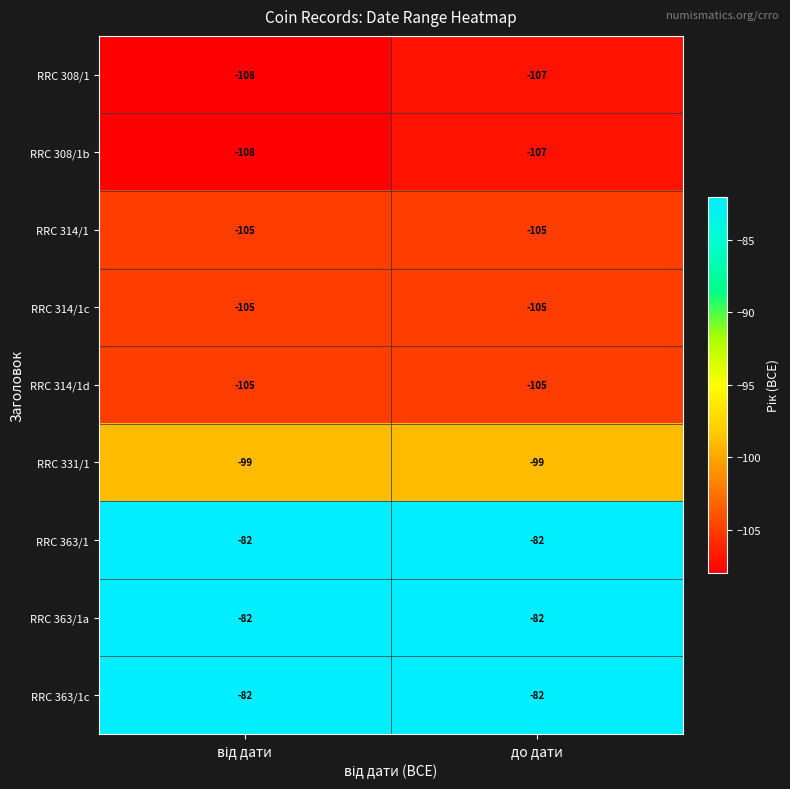

Read the RRC 363/1c value at до дати.

-82